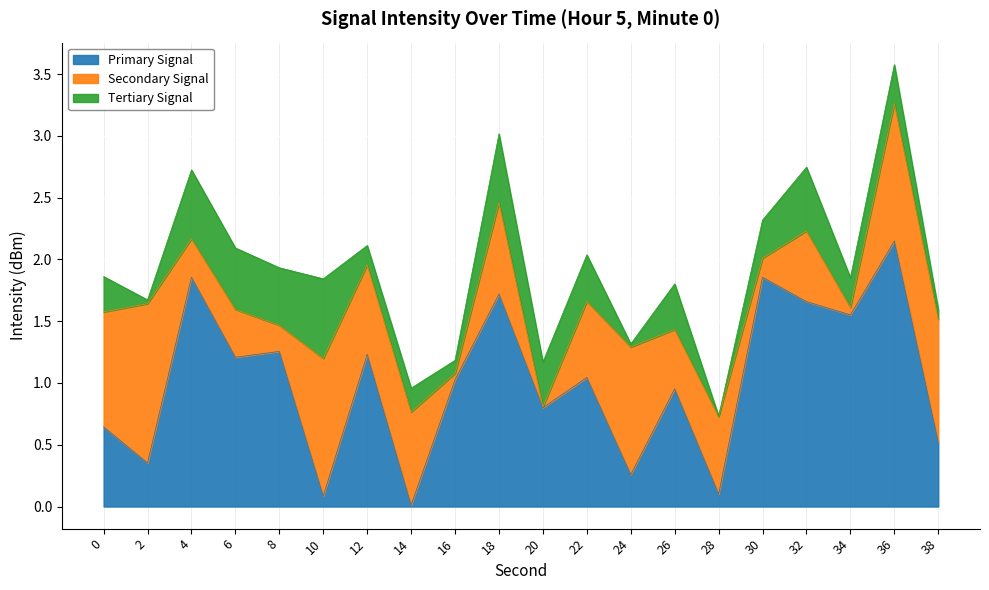

Which category has the highest value in the Primary Signal series?

36